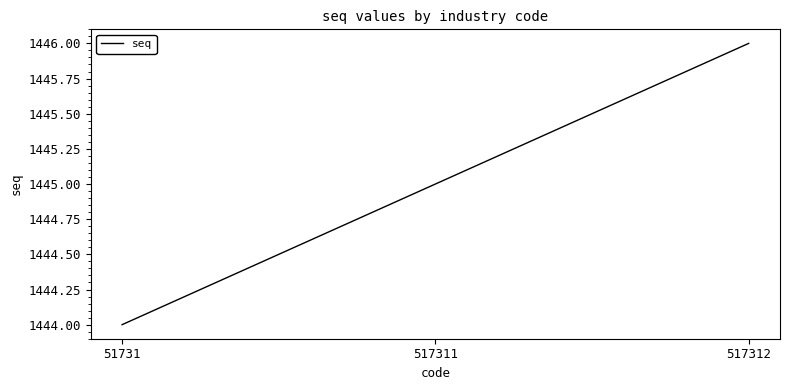

What is the change in value from 51731 to 517312?

+2